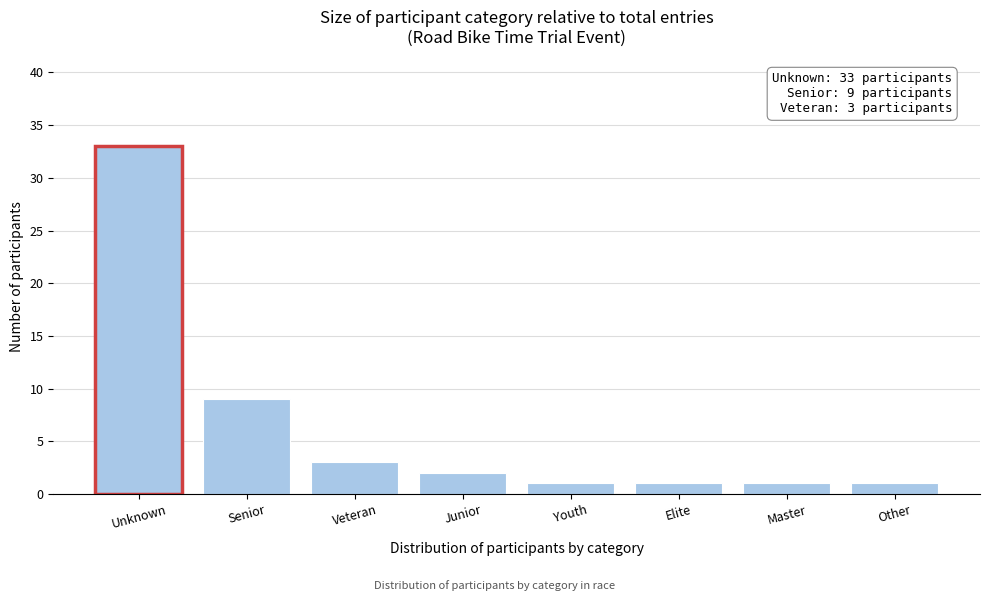

Reading left to right, extract all data points from this chart.

Unknown=33	Senior=9	Veteran=3	Junior=2	Youth=1	Elite=1	Master=1	Other=1